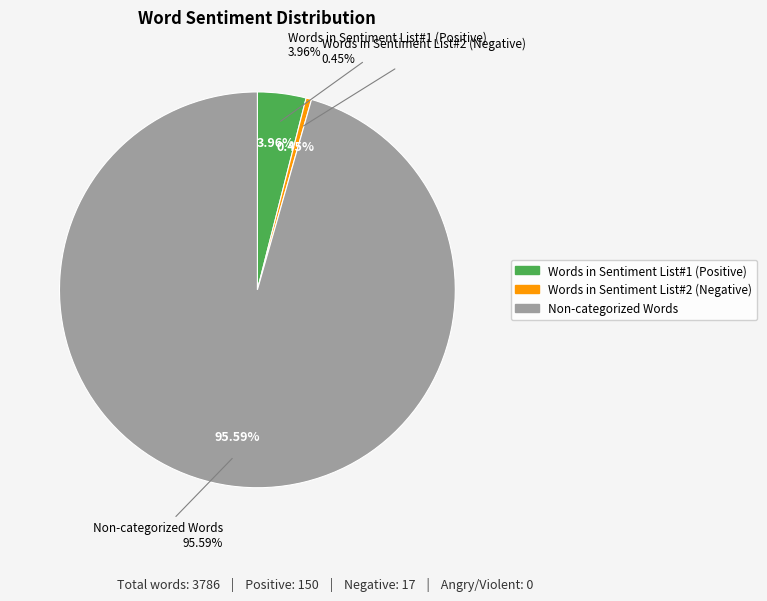

True or false: Words in Sentiment List#2 (Negative) accounts for 1% of the total.

False